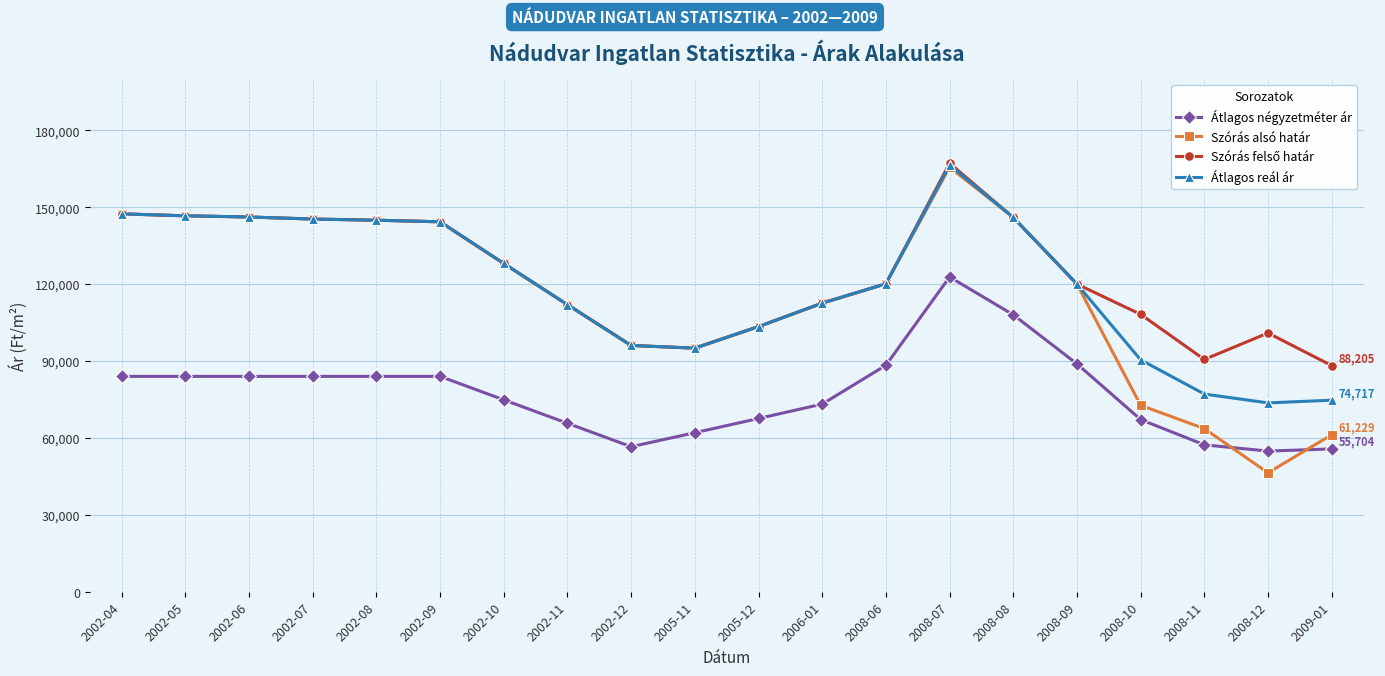

What is the average value of the Szórás alsó határ series?

115872